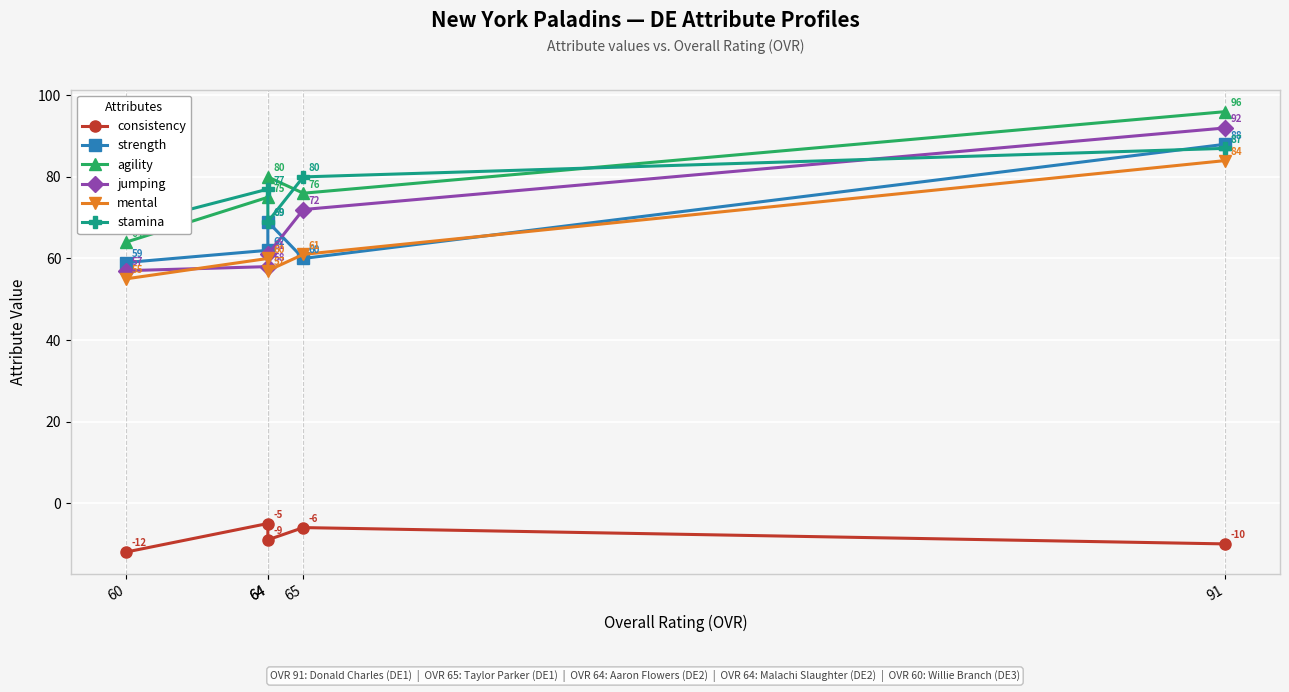

Which series changed the most between 91 and 65?

strength